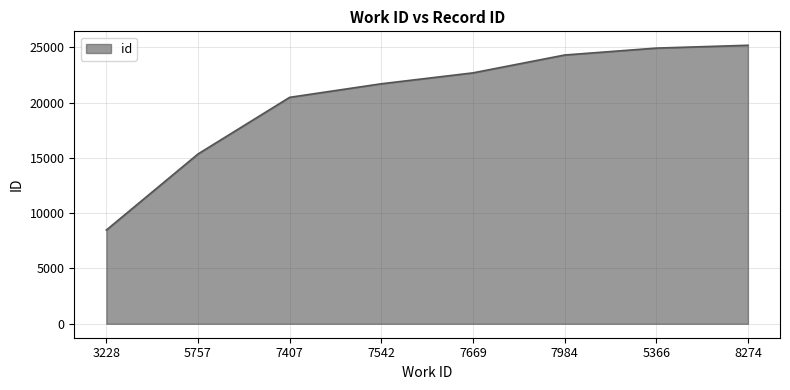

How many categories are shown in the chart?

8